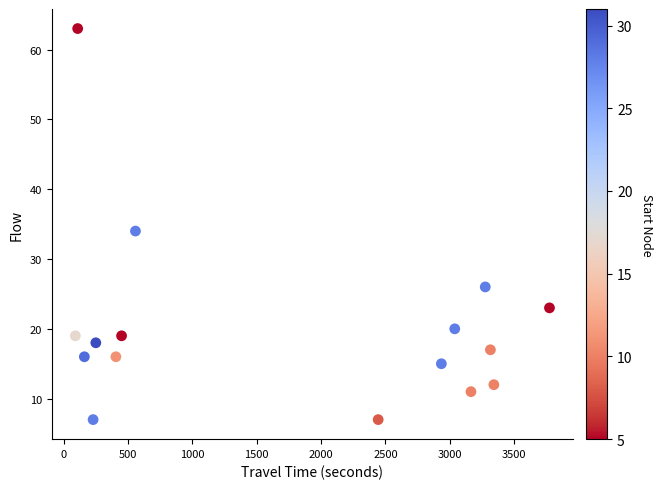

What is the range of X values (max minus min)?

3684